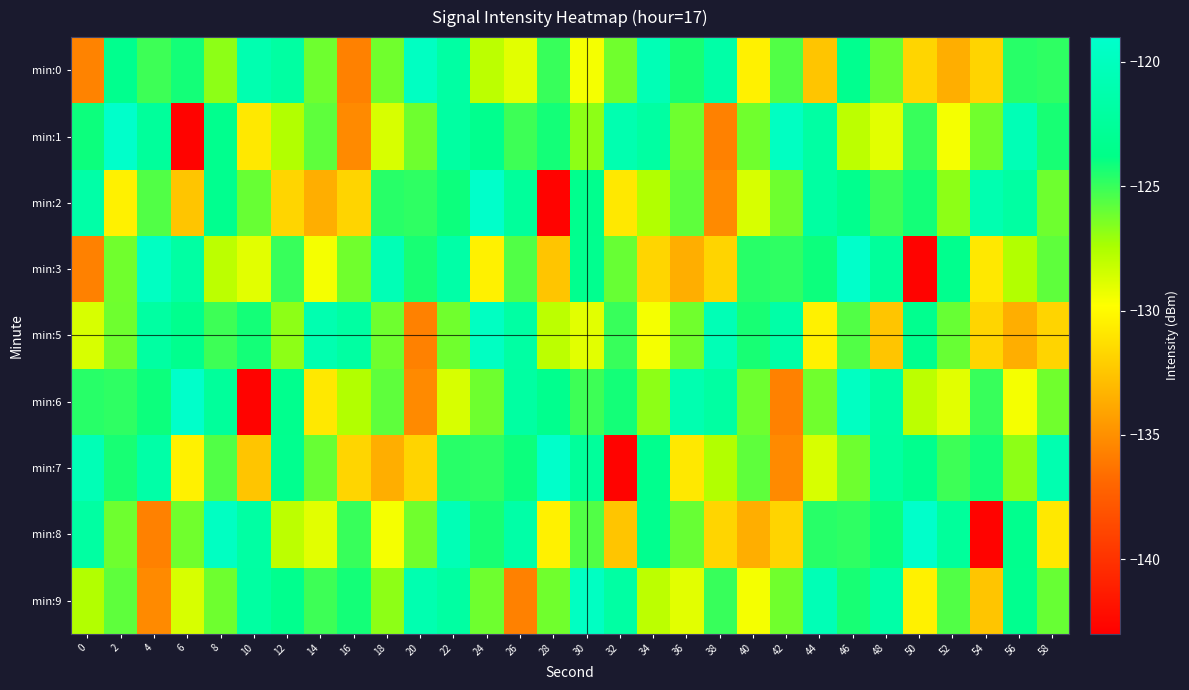

Count the number of categories in the chart.

30